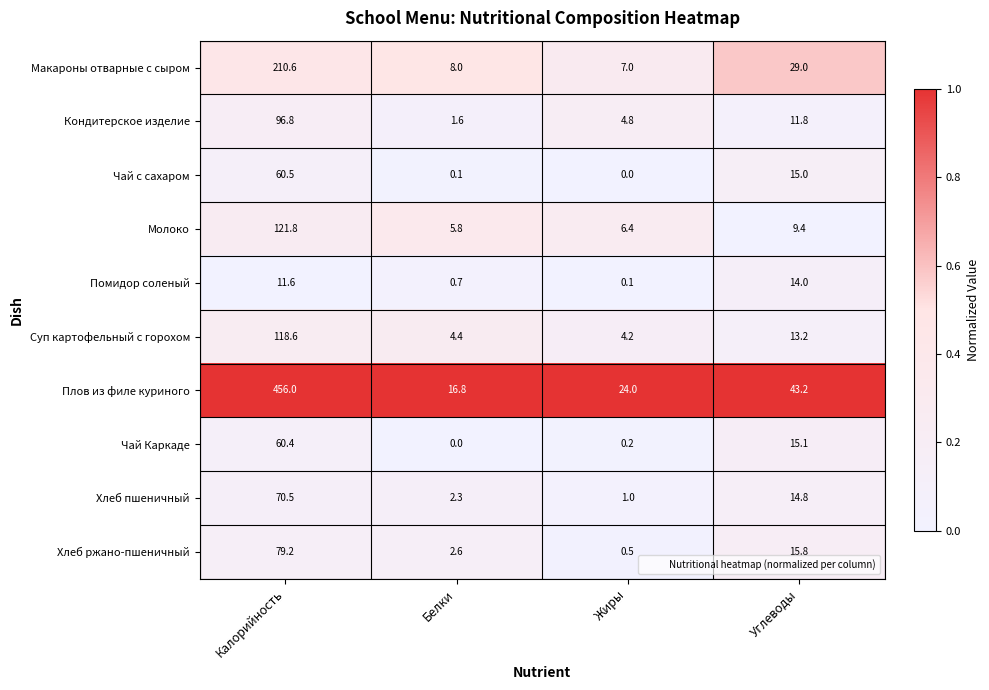

At which category does the chart reach its peak across all series?

Калорийность